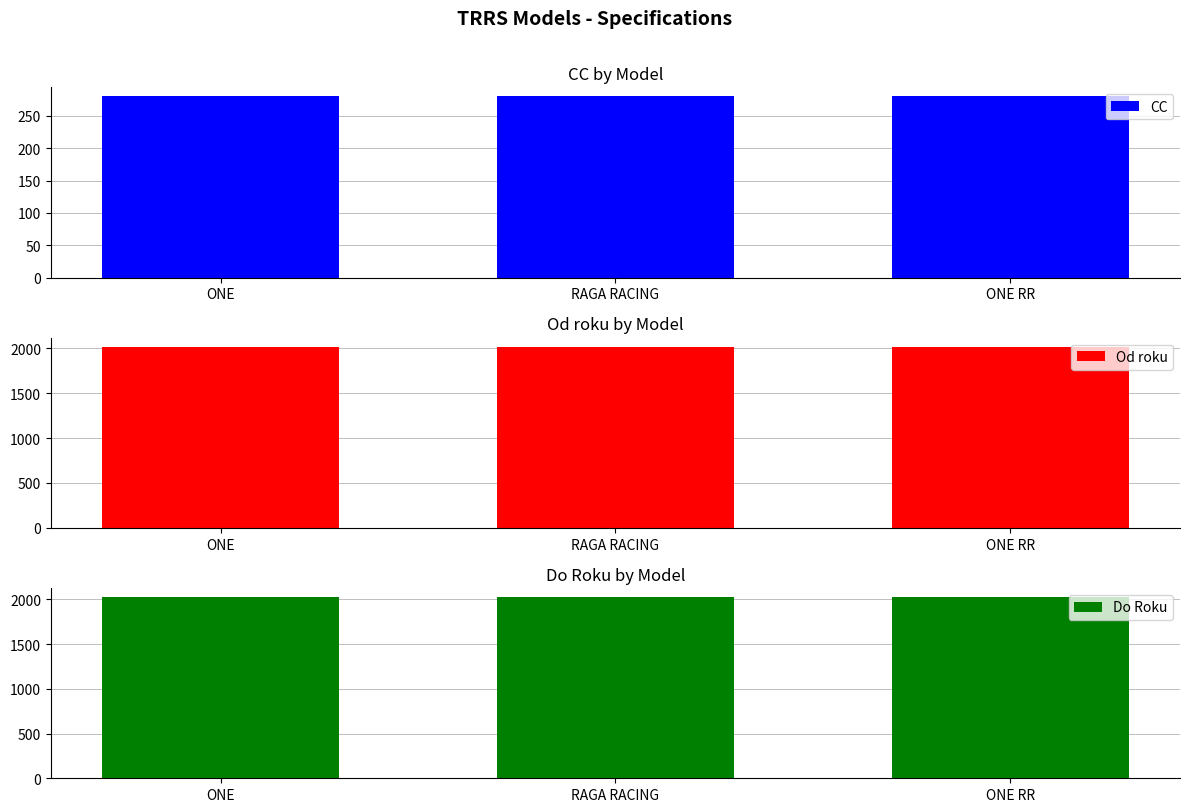

Where is Od roku nearest to the value 2016?

ONE